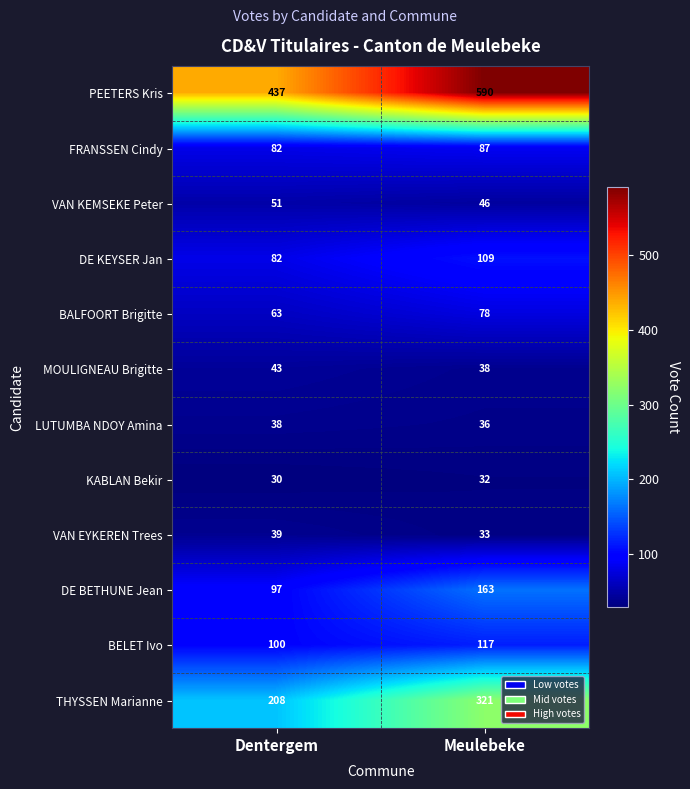

Is it true that KABLAN Bekir equals 50 at Meulebeke?

False